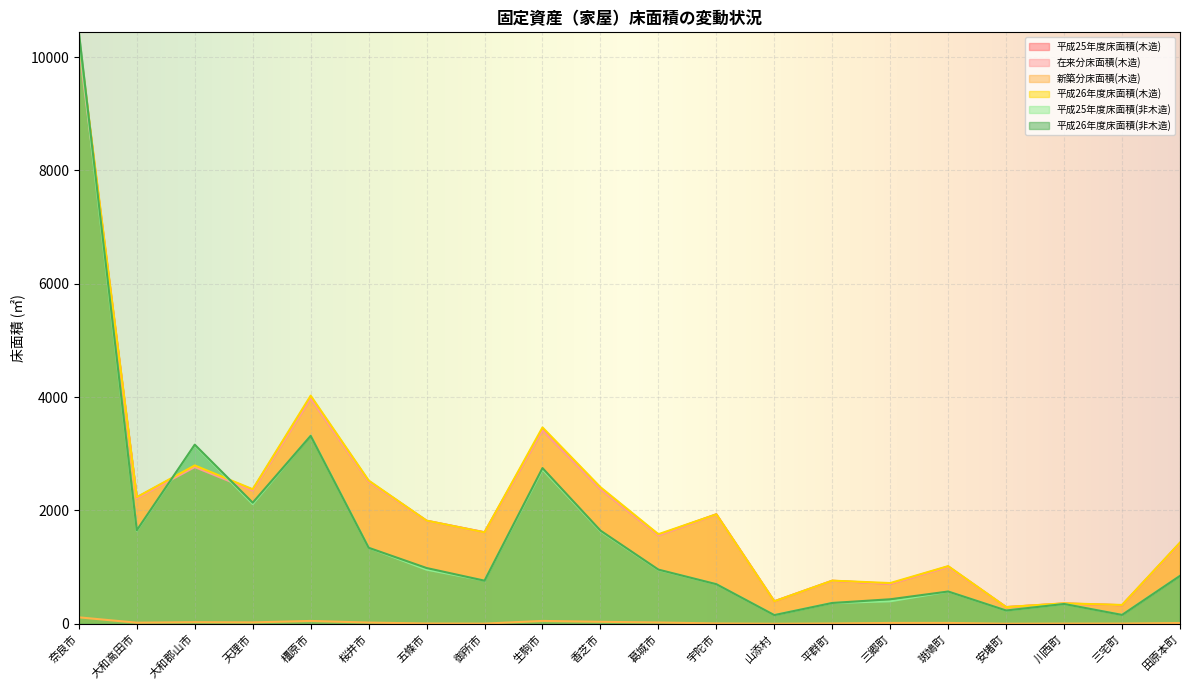

At which label does 平成26年度床面積(木造) first exceed 1820?

奈良市